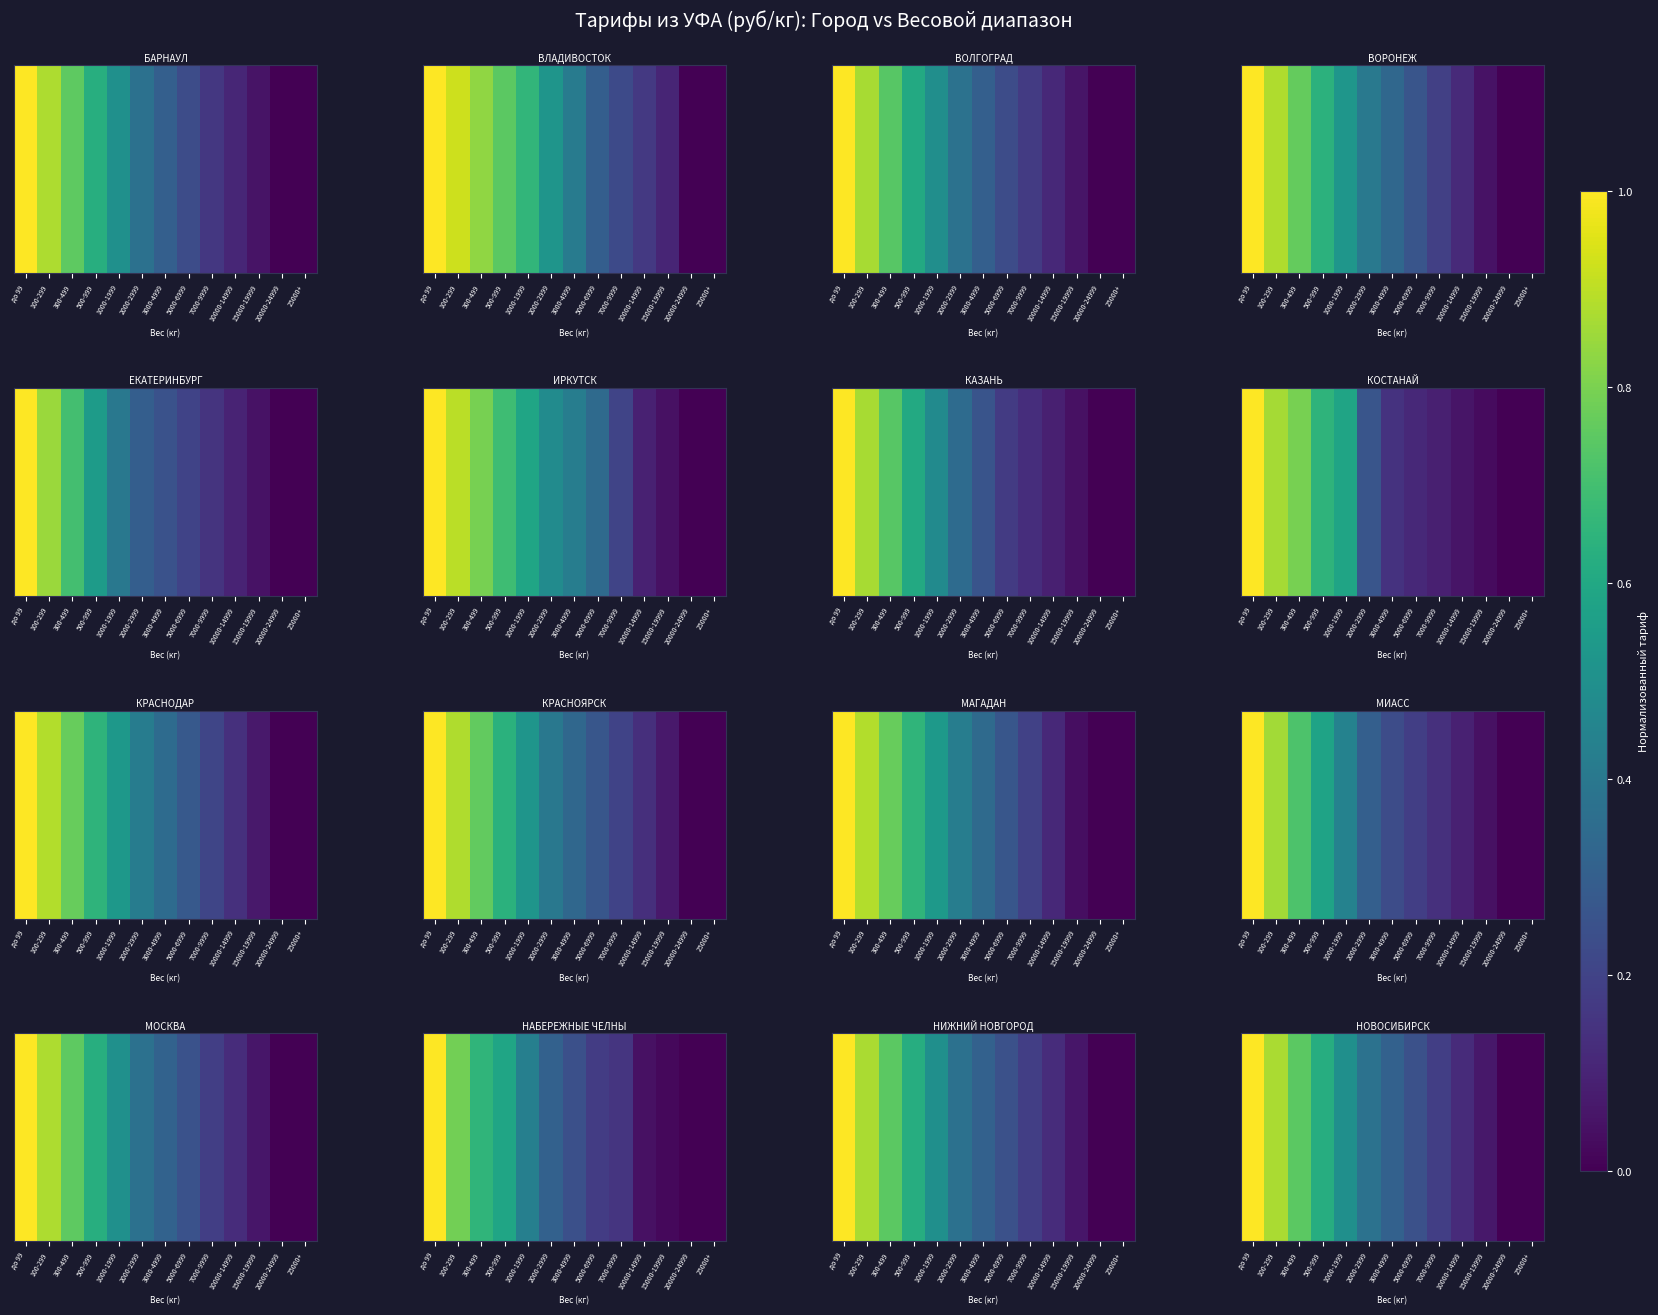

Which has a higher value, 300-499 or 100-299?

100-299